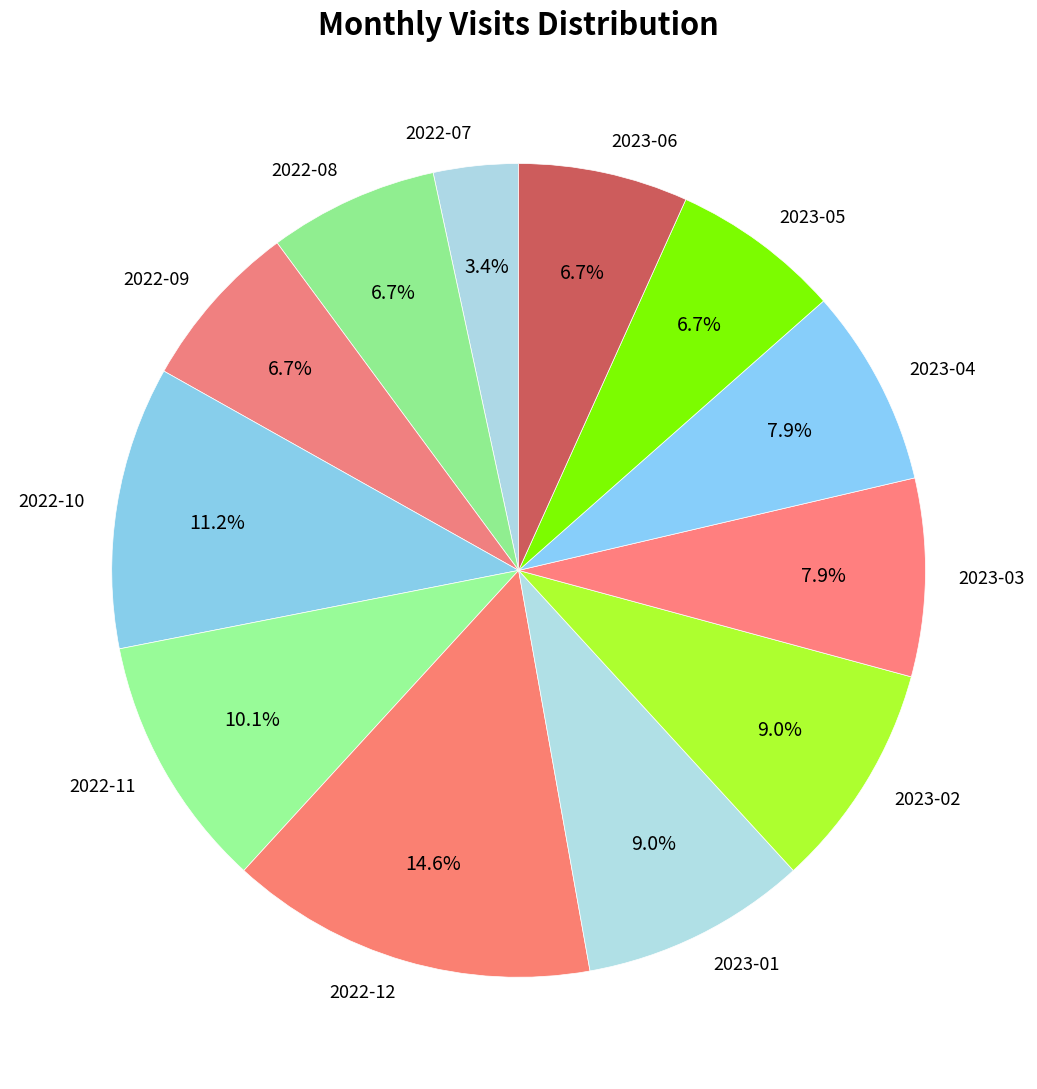

Which slice is the smallest?

2022-07